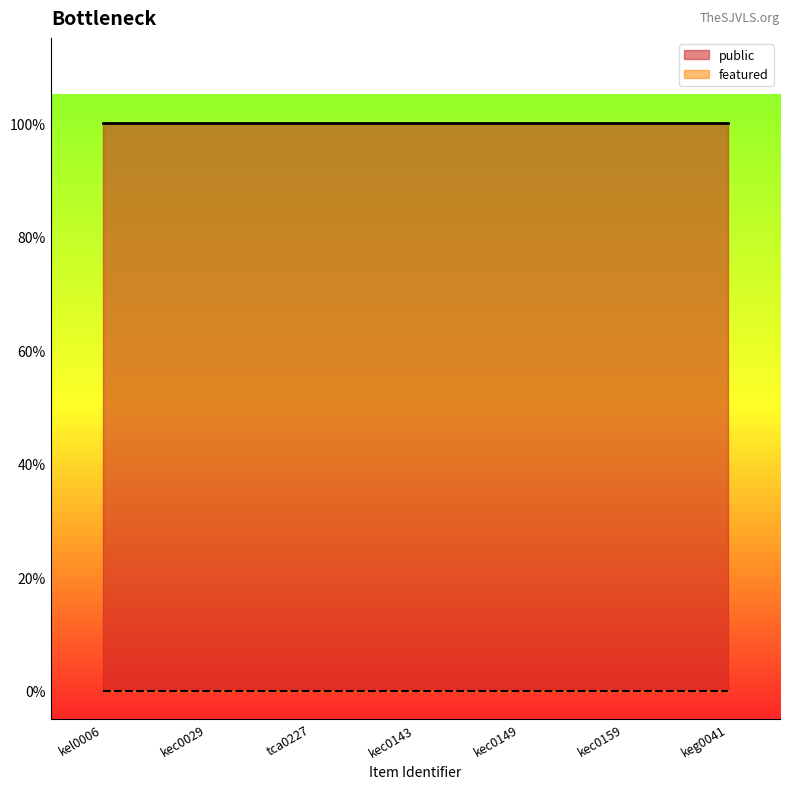

Reading left to right, transcribe all the data shown in this chart.

public: 1	1	1	1	1	1	1
featured: 0	0	0	0	0	0	0